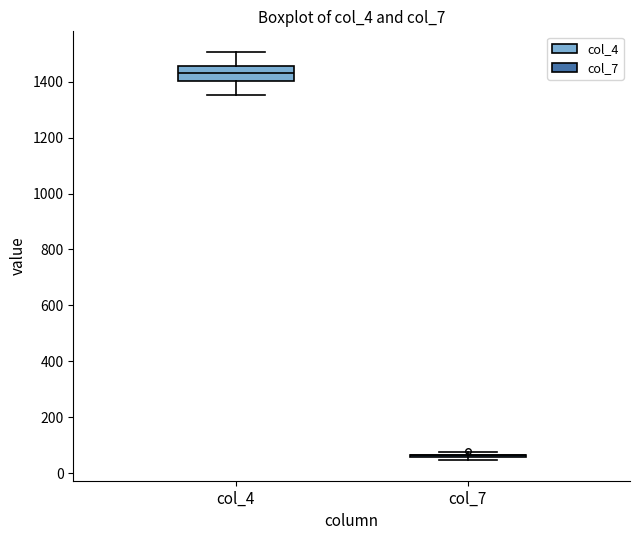

Which box is the tallest, from its lower edge to its upper edge?

col_4